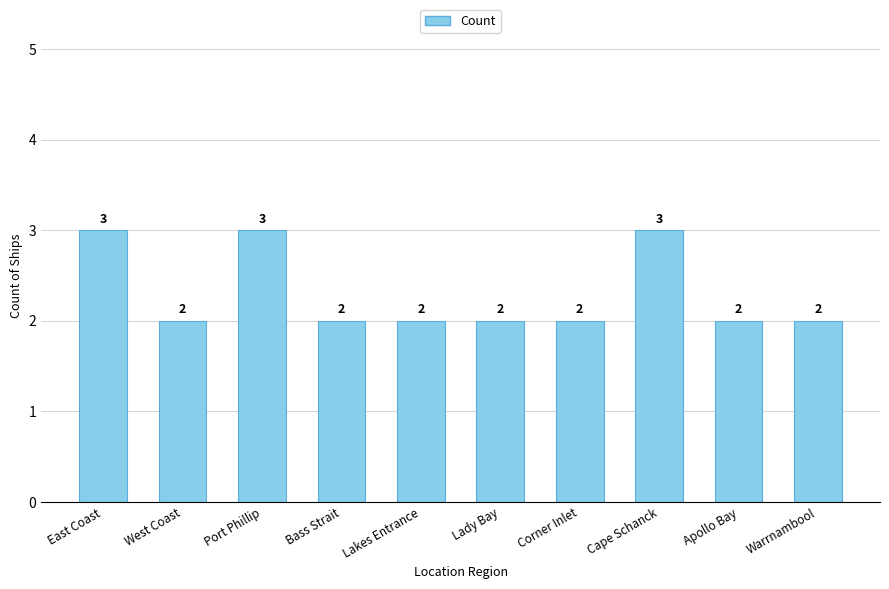

What is the label of the 2nd bar from the left?

West Coast